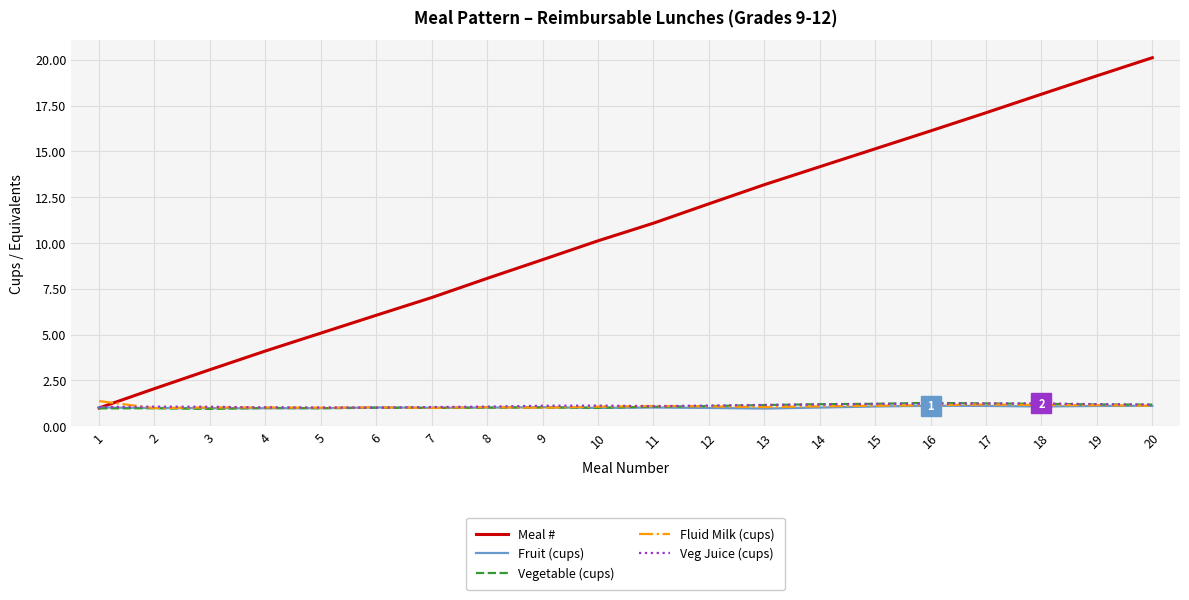

How many lines are shown in the chart?

5